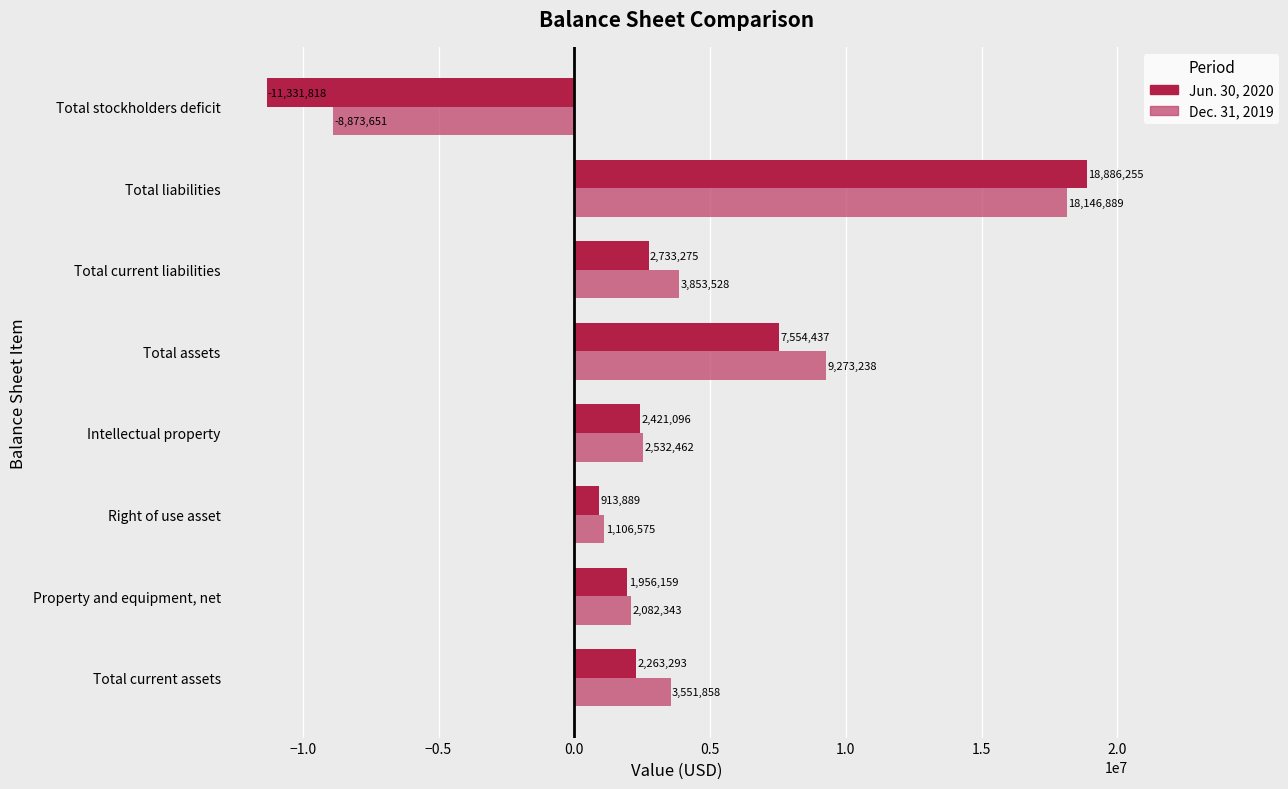

Rank the series by their maximum value, from lowest to highest.

Dec. 31, 2019, Jun. 30, 2020